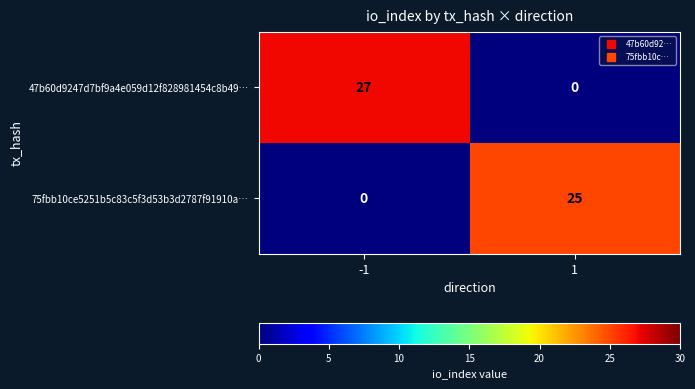

Reading left to right, extract all data points from this chart.

47b60d9247d7bf9a4e059d12f828981454c8b49…: -1=27	1=0
75fbb10ce5251b5c83c5f3d53b3d2787f91910a…: -1=0	1=25